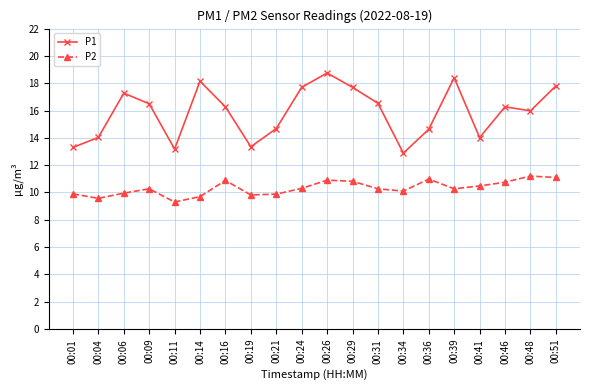

How many categories are shown in the chart?

20